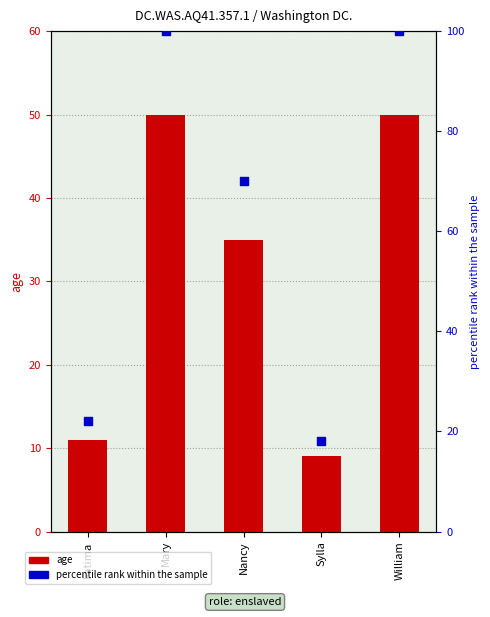

Which series has the widest spread of Y values?

percentile rank within the sample